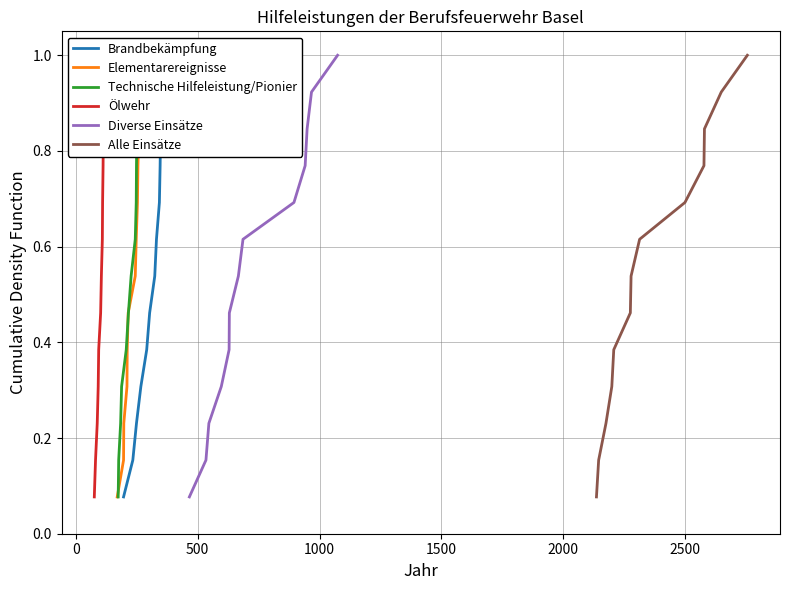

Read the Alle Einsätze value at 2000.

0.5